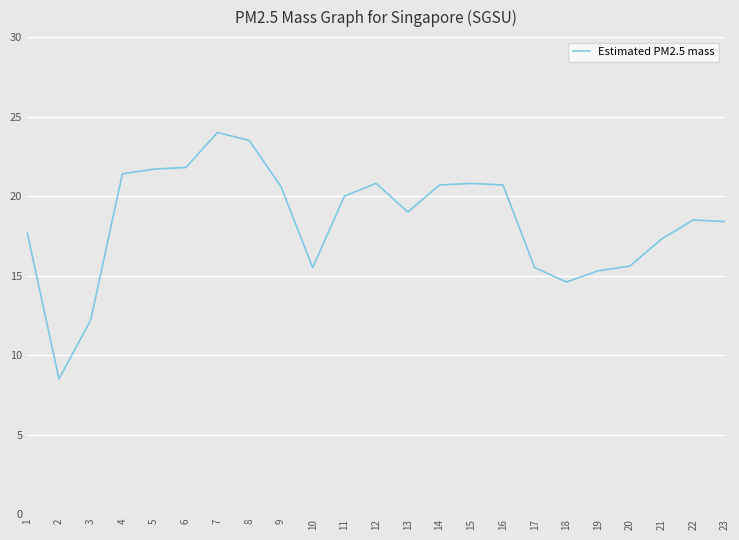

True or false: the data shows 10.5 at 1.

False